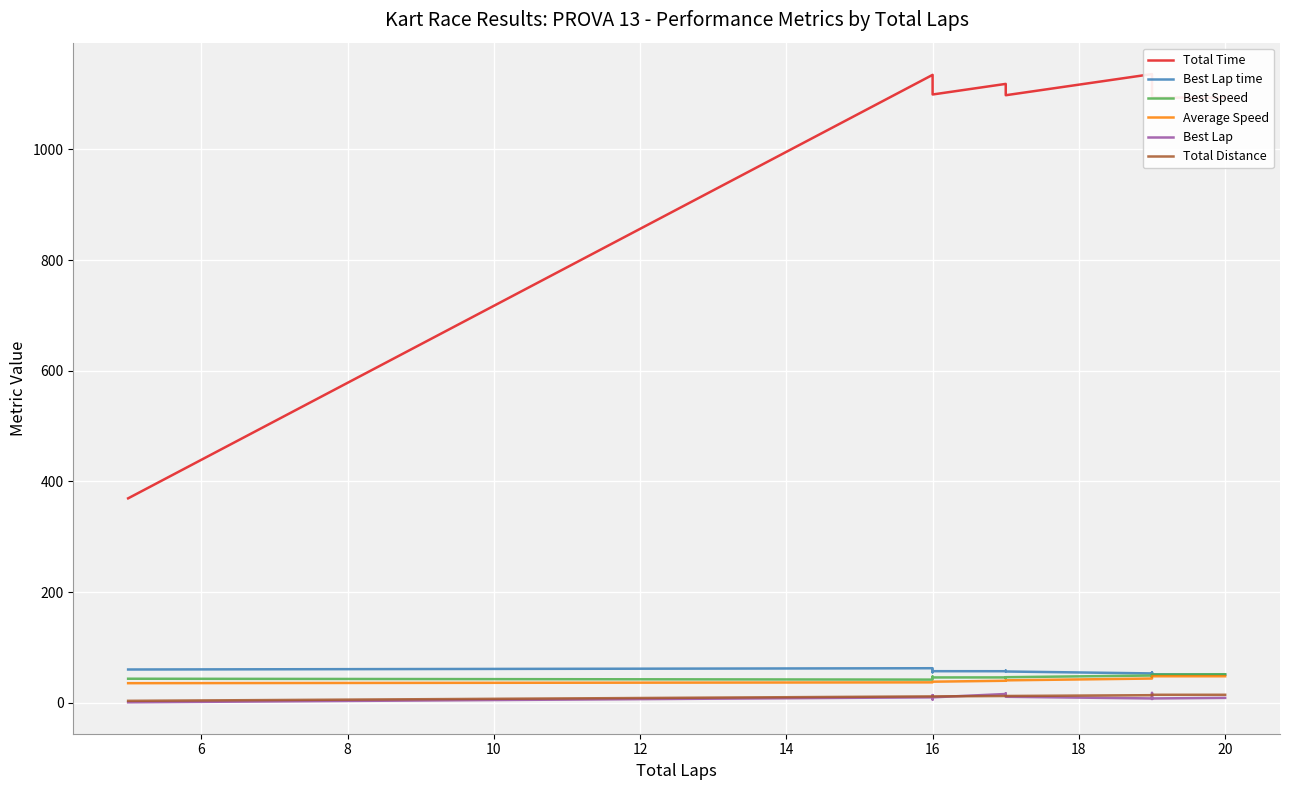

The value of Best Lap at 16 is 6.0. True or false?

True